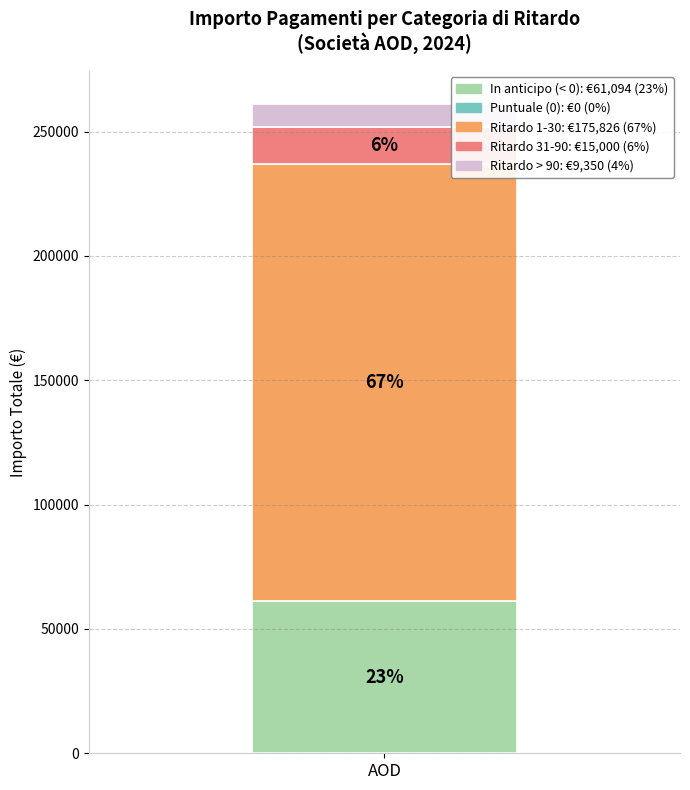

How many bars are there in total?

1